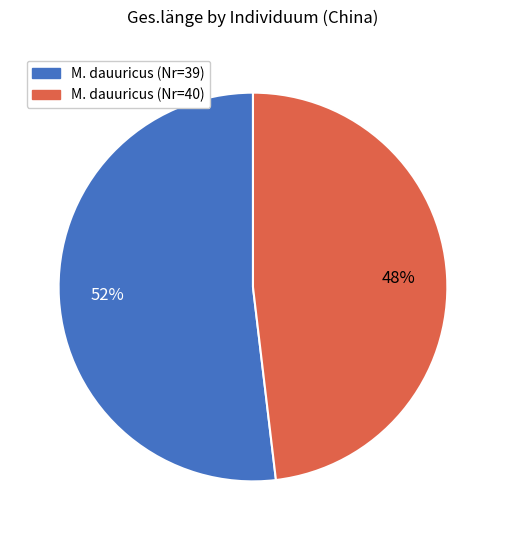

Count the number of slices in the pie.

2